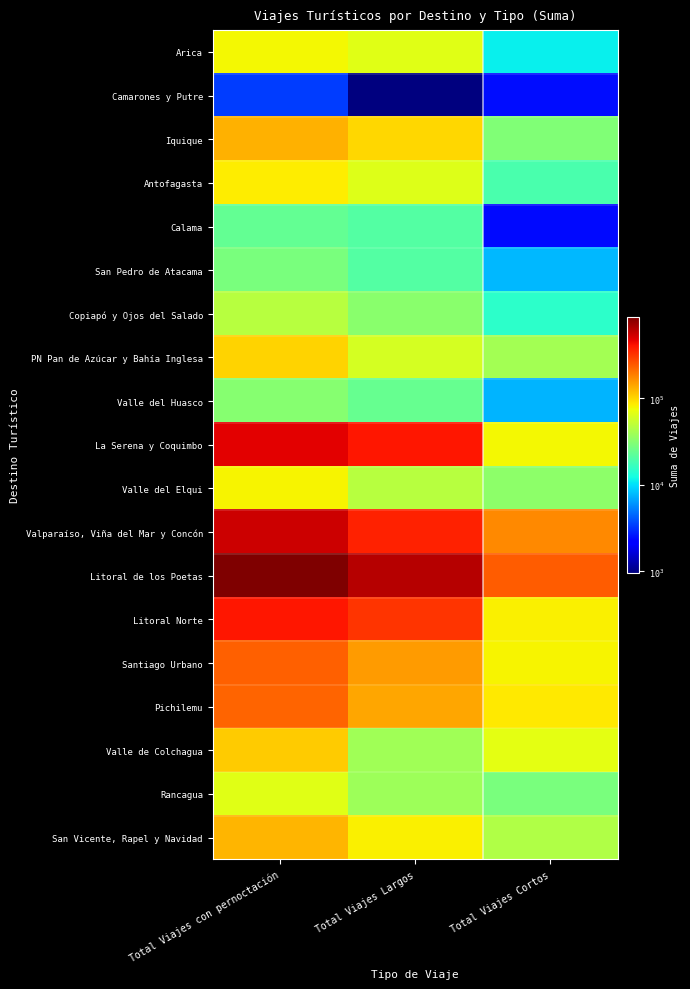

Reading left to right, transcribe all the data shown in this chart.

Arica: Total Viajes con pernoctación=79023.0	Total Viajes Largos=67768.9	Total Viajes Cortos=11254.1
Camarones y Putre: Total Viajes con pernoctación=3447.0	Total Viajes Largos=966.3	Total Viajes Cortos=2480.6
Iquique: Total Viajes con pernoctación=129910.7	Total Viajes Largos=99442.0	Total Viajes Cortos=30468.6
Antofagasta: Total Viajes con pernoctación=85474.6	Total Viajes Largos=66096.1	Total Viajes Cortos=19378.5
Calama: Total Viajes con pernoctación=23565.8	Total Viajes Largos=21152.2	Total Viajes Cortos=2413.6
San Pedro de Atacama: Total Viajes con pernoctación=28912.1	Total Viajes Largos=21086.3	Total Viajes Cortos=7825.8
Copiapó y Ojos del Salado: Total Viajes con pernoctación=48316.3	Total Viajes Largos=32927.2	Total Viajes Cortos=15389.0
PN Pan de Azúcar y Bahía Inglesa: Total Viajes con pernoctación=102161.1	Total Viajes Largos=60979.4	Total Viajes Cortos=41181.7
Valle del Huasco: Total Viajes con pernoctación=32146.0	Total Viajes Largos=24494.1	Total Viajes Cortos=7651.9
La Serena y Coquimbo: Total Viajes con pernoctación=484314.9	Total Viajes Largos=405650.3	Total Viajes Cortos=78664.6
Valle del Elqui: Total Viajes con pernoctación=81224.9	Total Viajes Largos=47465.2	Total Viajes Cortos=33759.6
Valparaíso, Viña del Mar y Concón: Total Viajes con pernoctación=547746.3	Total Viajes Largos=373023.8	Total Viajes Cortos=174722.4
Litoral de los Poetas: Total Viajes con pernoctación=879476.8	Total Viajes Largos=637507.9	Total Viajes Cortos=241968.8
Litoral Norte: Total Viajes con pernoctación=404732.0	Total Viajes Largos=320603.2	Total Viajes Cortos=84128.8
Santiago Urbano: Total Viajes con pernoctación=235152.5	Total Viajes Largos=153659.3	Total Viajes Cortos=81493.2
Pichilemu: Total Viajes con pernoctación=229286.4	Total Viajes Largos=140681.3	Total Viajes Cortos=88605.1
Valle de Colchagua: Total Viajes con pernoctación=108699.1	Total Viajes Largos=39987.5	Total Viajes Cortos=68711.6
Rancagua: Total Viajes con pernoctación=66809.3	Total Viajes Largos=38399.2	Total Viajes Cortos=28410.1
San Vicente, Rapel y Navidad: Total Viajes con pernoctación=127662.1	Total Viajes Largos=83029.4	Total Viajes Cortos=44632.7